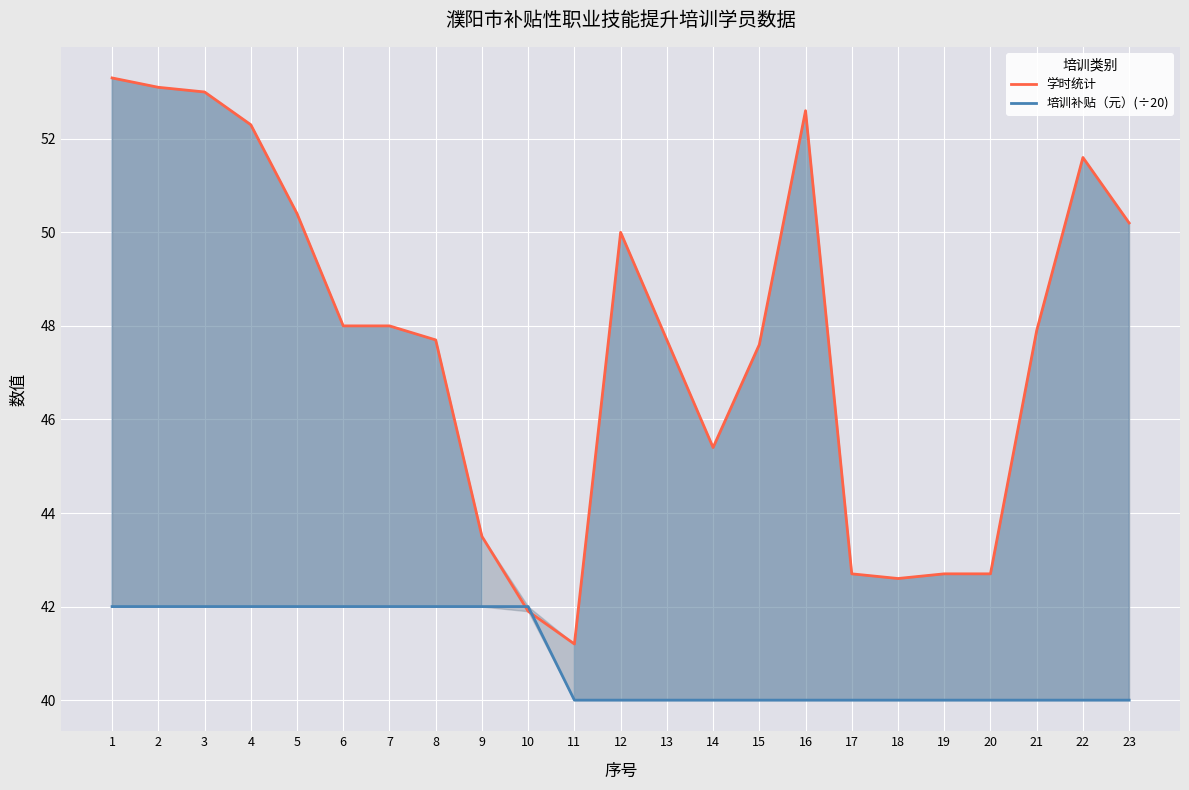

How many lines are shown in the chart?

2